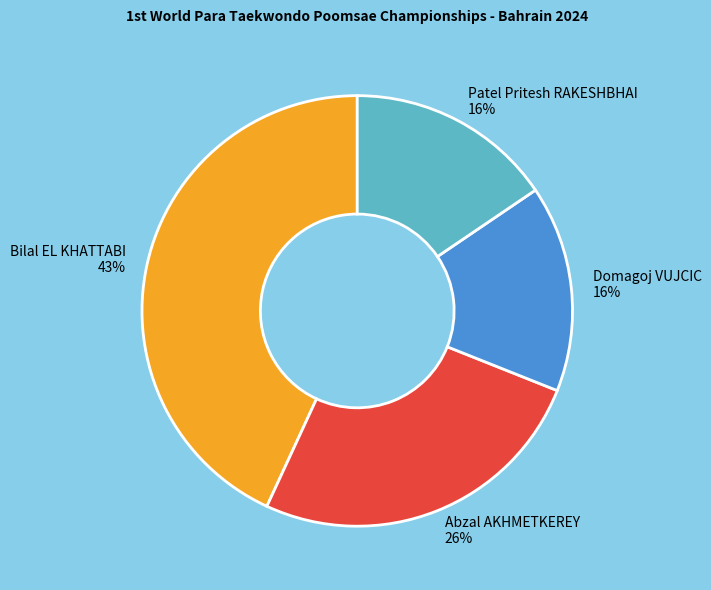

What percentage is the Abzal AKHMETKEREY 26% slice, to the nearest percent?

26%